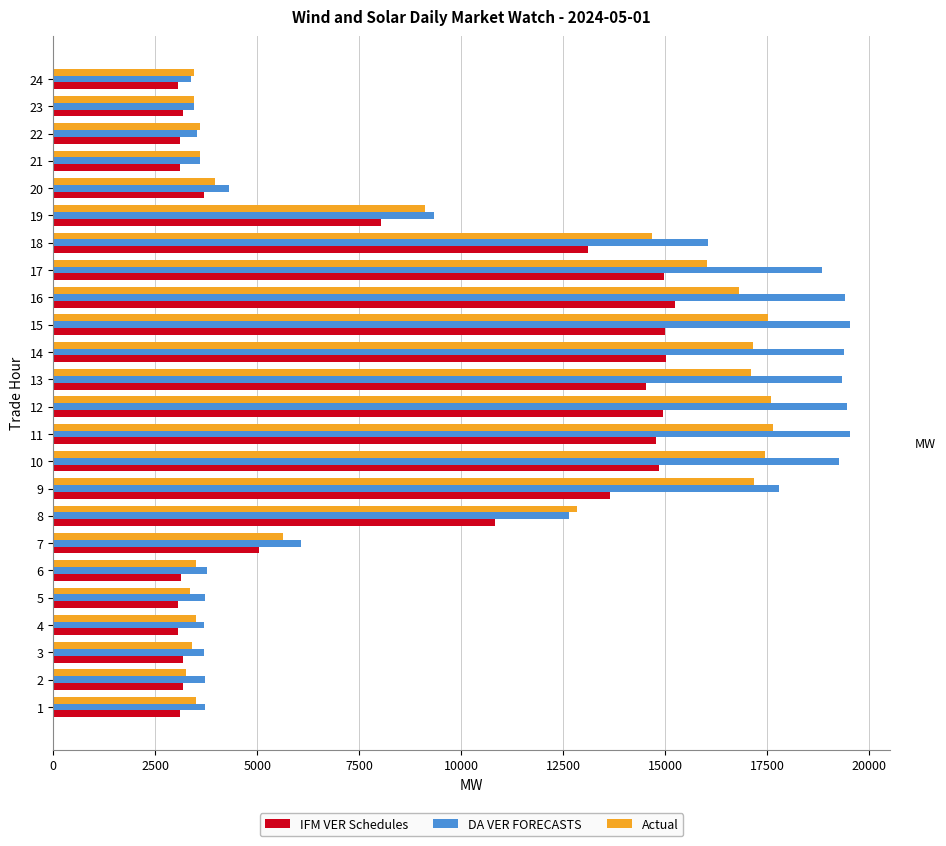

What is the maximum value for DA VER FORECASTS?

19533.3